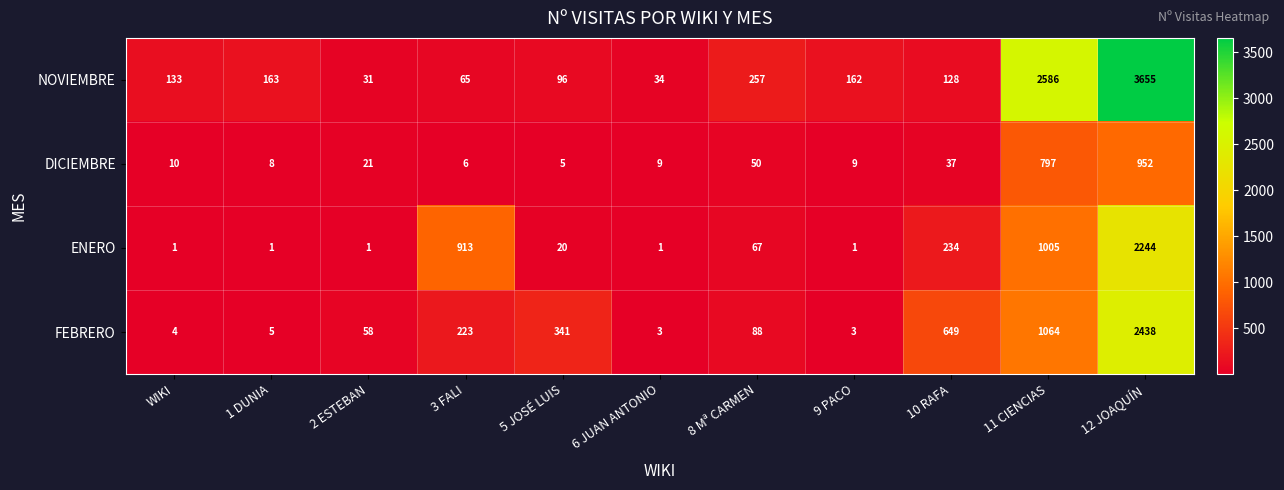

How many distinct data groups are displayed?

4